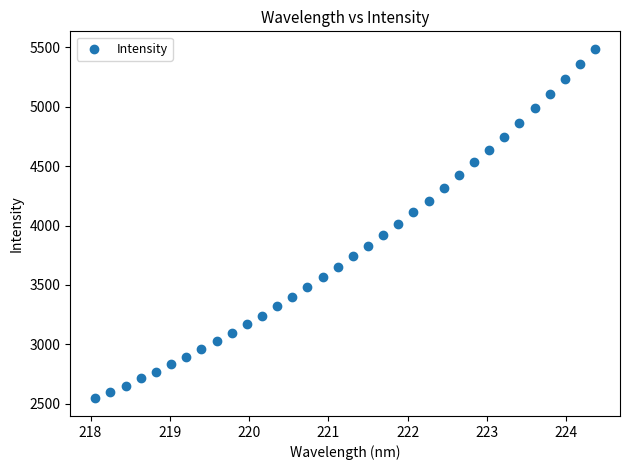

What is the range of Y values (max minus min)?

2942.6